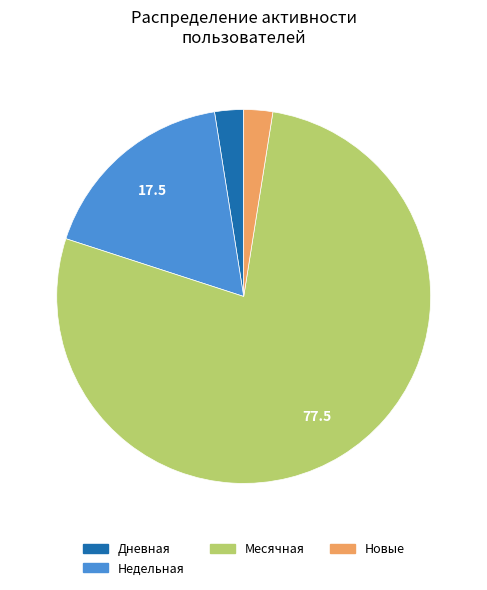

Is there a majority slice in this chart?

Yes